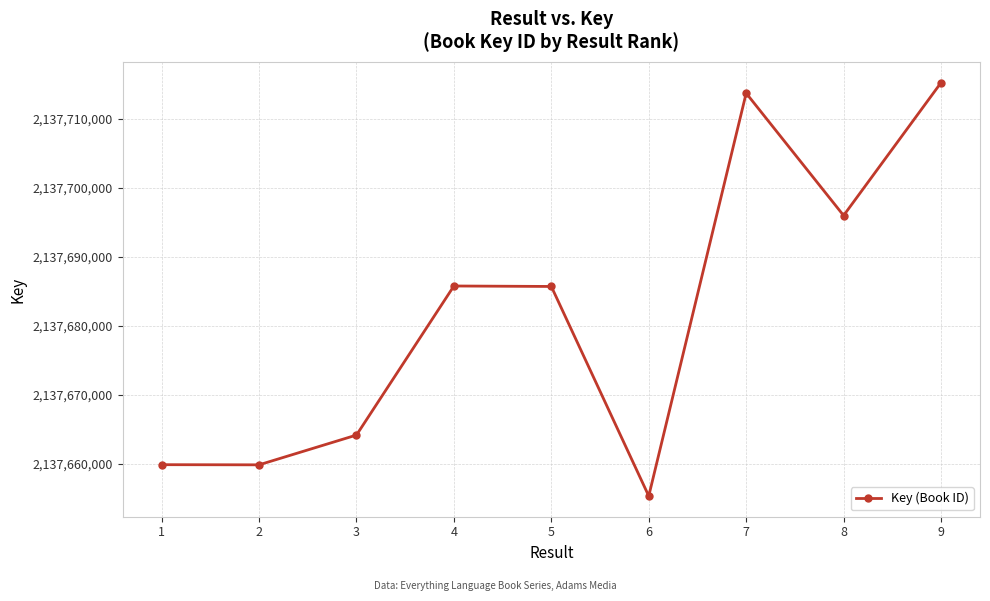

What is the change in value from 4 to 6?

-30445